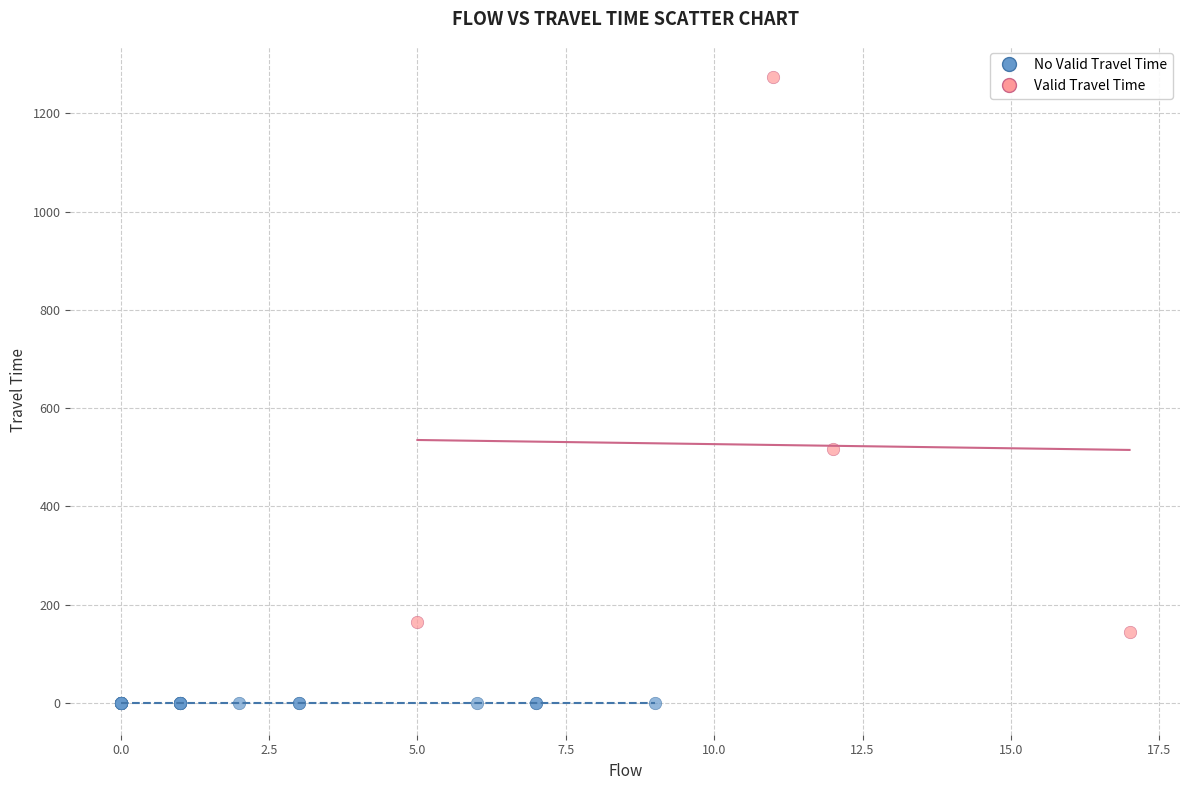

Which series contains the highest Y value?

Valid Travel Time